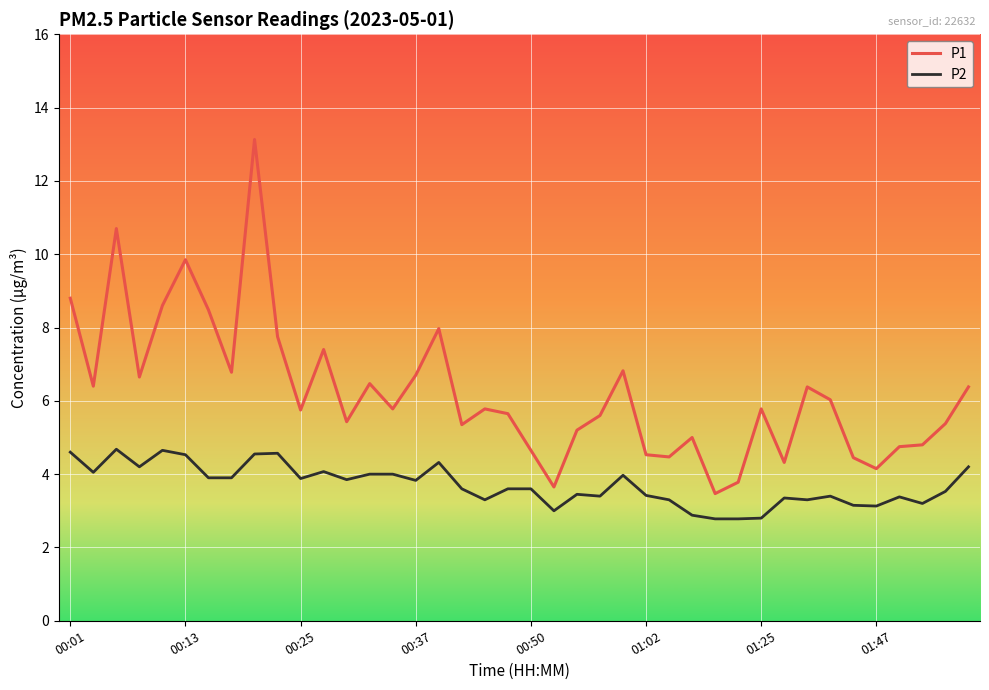

What is the difference between the second highest and minimum values in the P1 series?

7.2